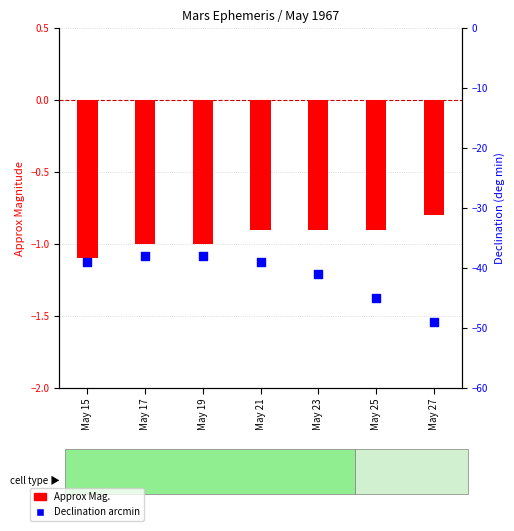

Which series has the largest Y range (max minus min)?

Declination arcmin